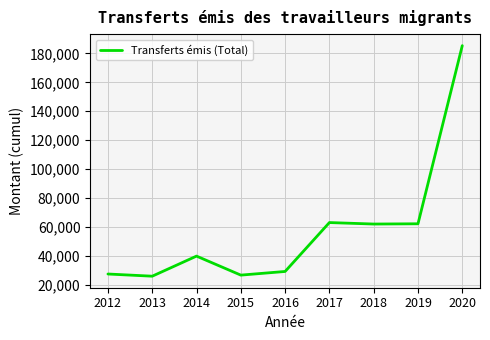

What is the difference between the maximum and minimum values?

159429.4